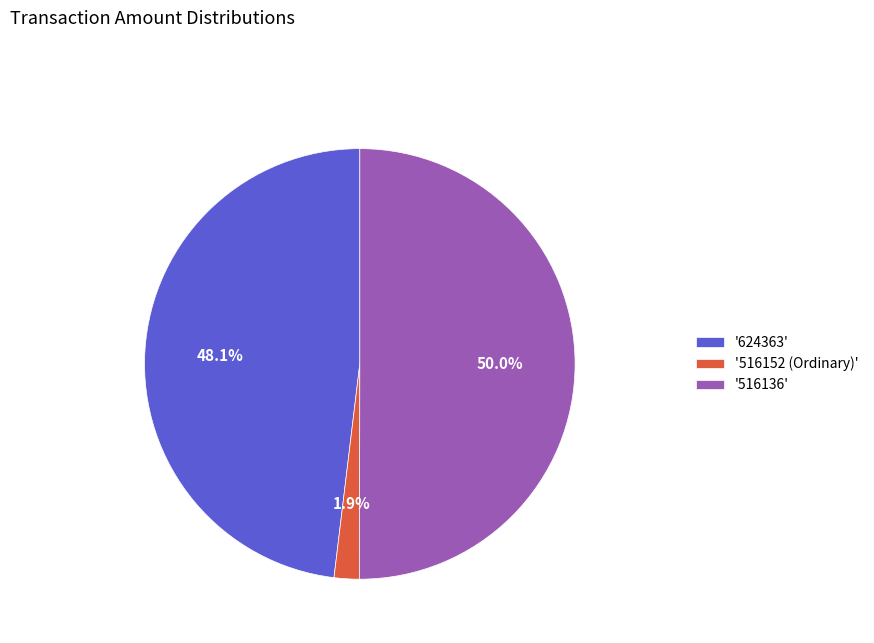

How many segments does this pie chart have?

3